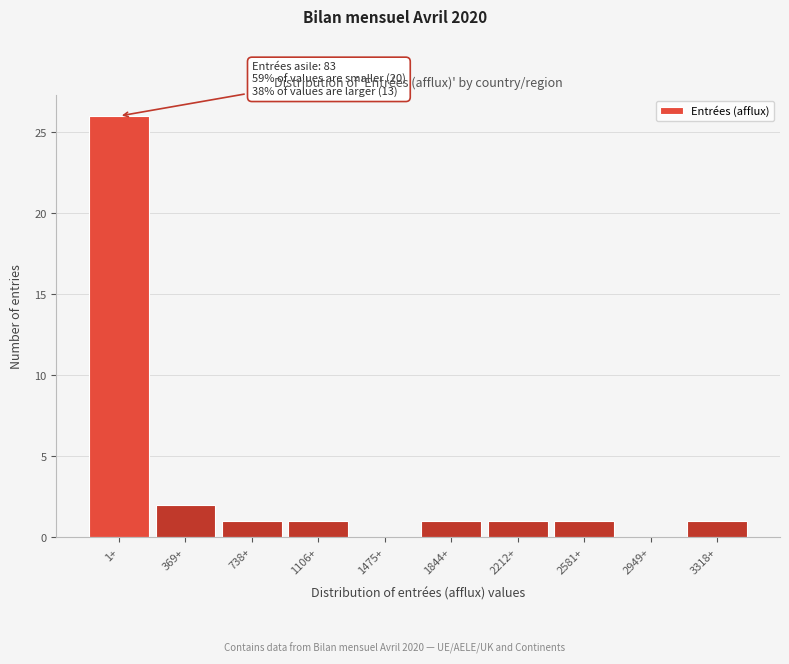

Reading left to right, extract all data points from this chart.

1+=26	369+=2	738+=1	1106+=1	1475+=0	1844+=1	2212+=1	2581+=1	2949+=0	3318+=1